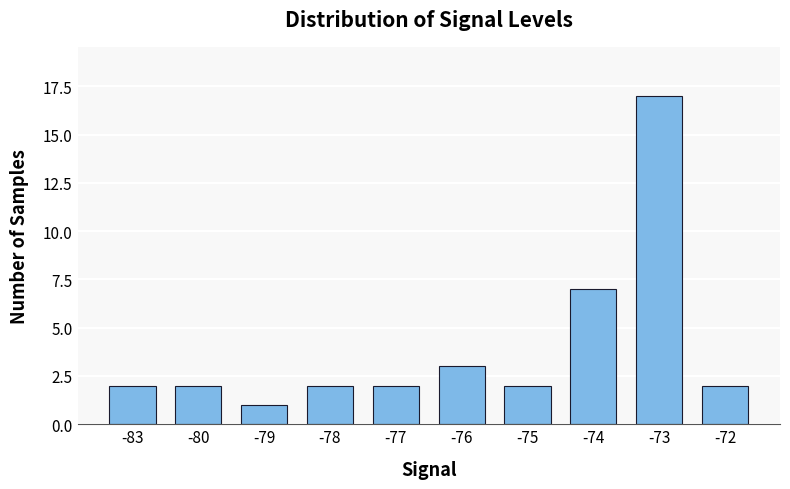

What is the difference between the maximum and minimum values?

16